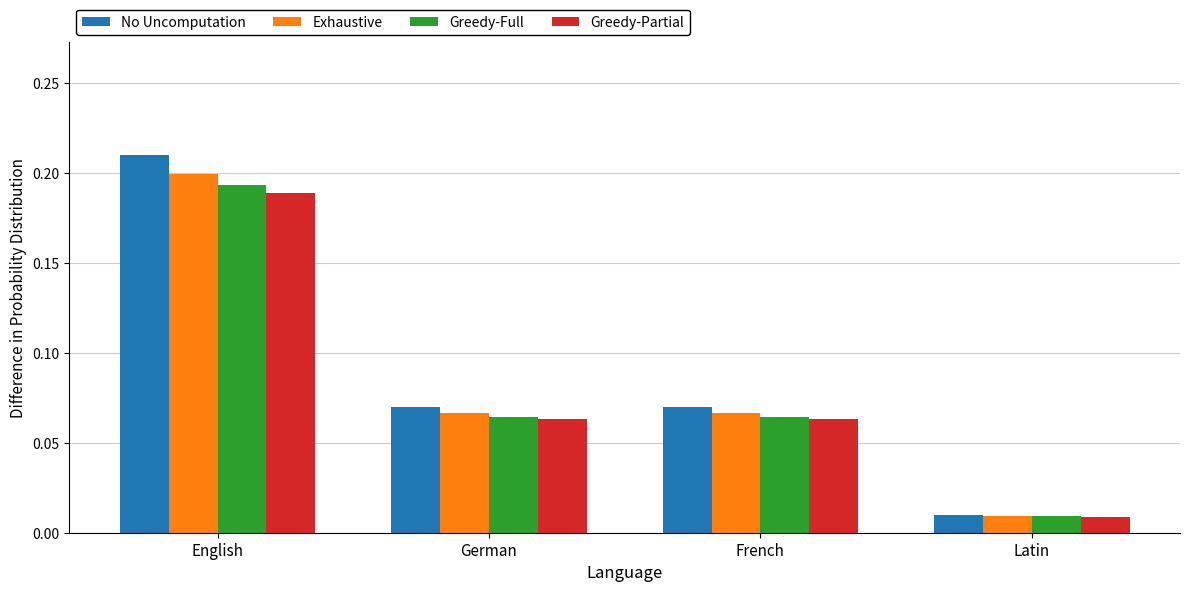

At which label is Greedy-Full closest to 0?

Latin